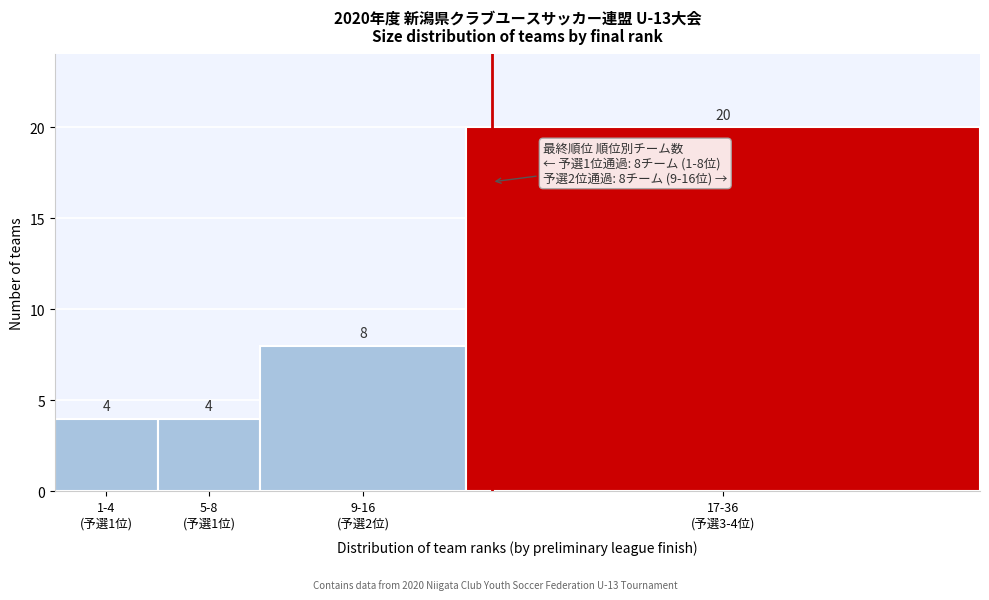

Reading right to left, transcribe all the data shown in this chart.

20	8	4	4